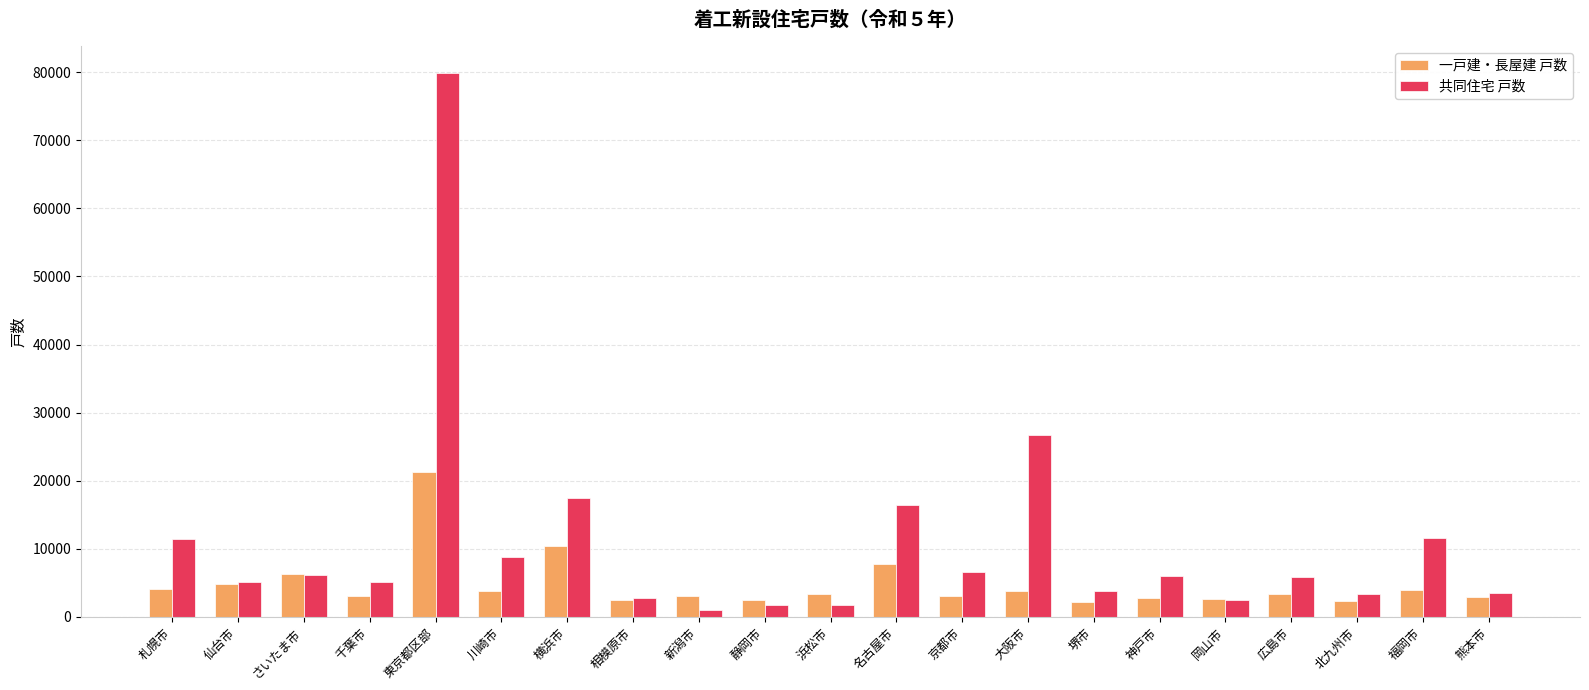

What is the total value across all series at 浜松市?

5095